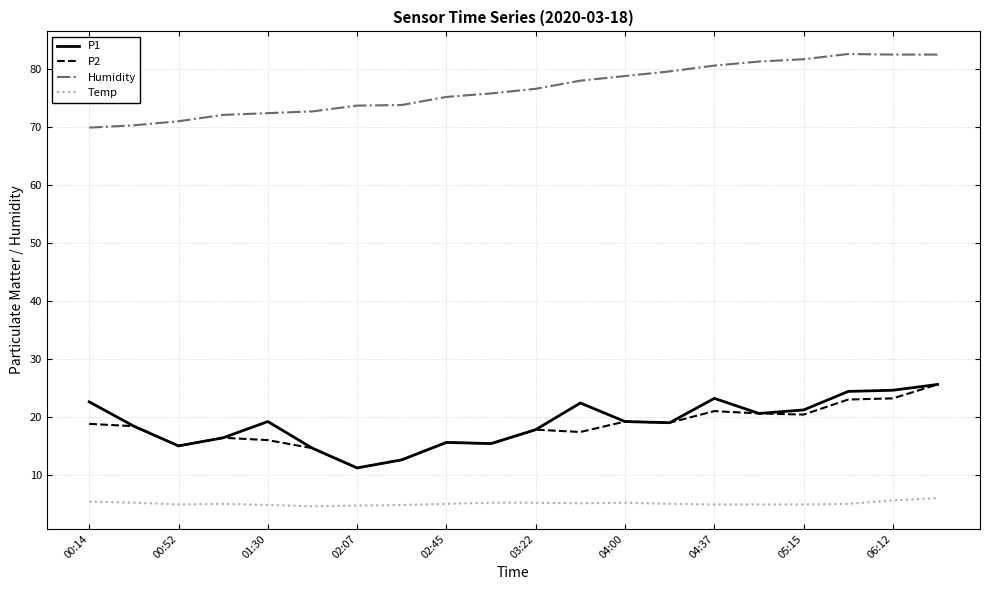

True or false: P1 and Humidity cross at least once.

False